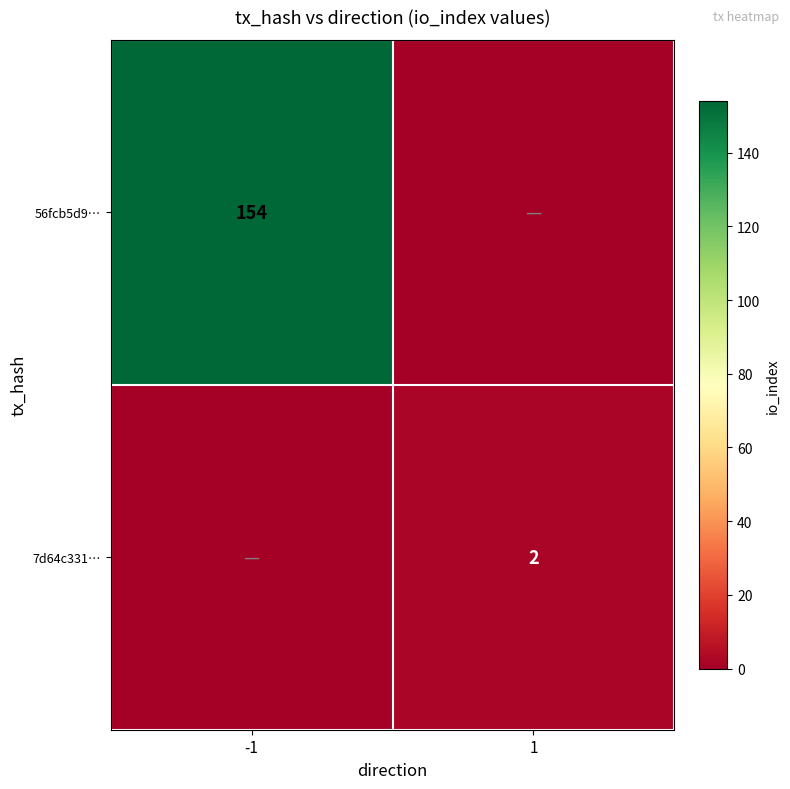

The value of 7d64c331… at 1 is 3. True or false?

False